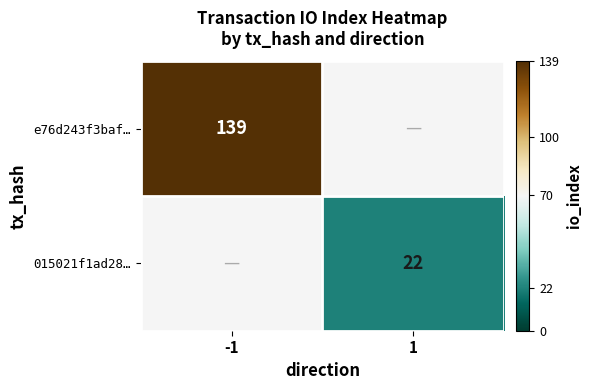

True or false: e76d243f3baf… has a value of 88 at -1.

False